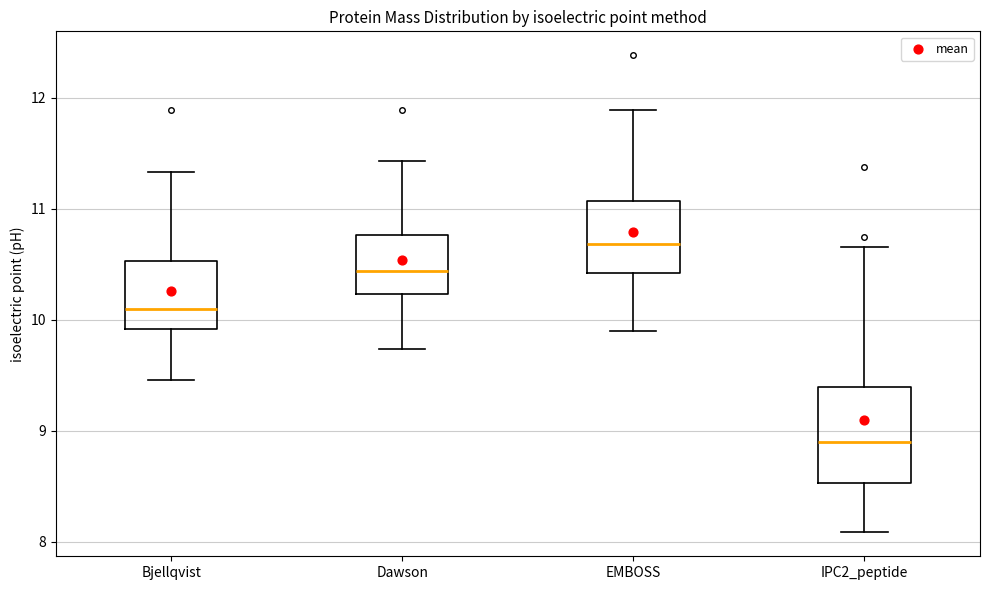

Reading left to right, transcribe this box plot: for each box, give where its median line is, the range the box spans, and where its two whiskers end, as read against the y-axis. The values are not printed on the chart, so give them approximately, as read against the axis.

Bjellqvist: median 10.1, box 9.9 to 10.5, whiskers 9.5 to 11.3
Dawson: median 10.4, box 10.2 to 10.8, whiskers 9.7 to 11.4
EMBOSS: median 10.7, box 10.4 to 11.1, whiskers 9.9 to 11.9
IPC2_peptide: median 8.9, box 8.5 to 9.4, whiskers 8.1 to 10.7